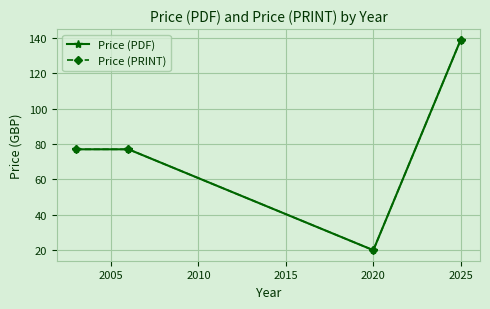

Does the chart have visible grid lines?

Yes